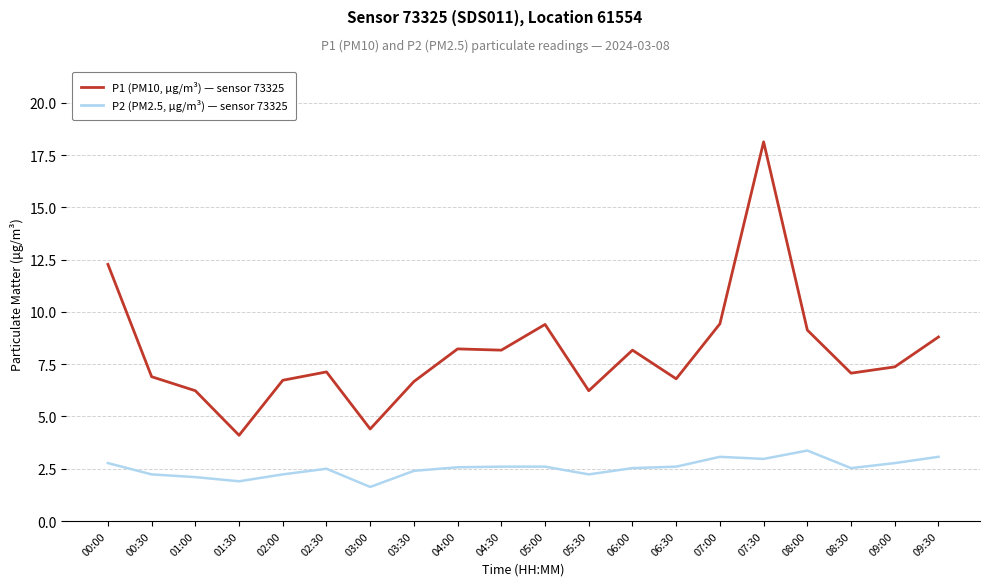

The value of P1 (PM10, µg/m³) — sensor 73325 at 09:30 is 8.8. True or false?

True